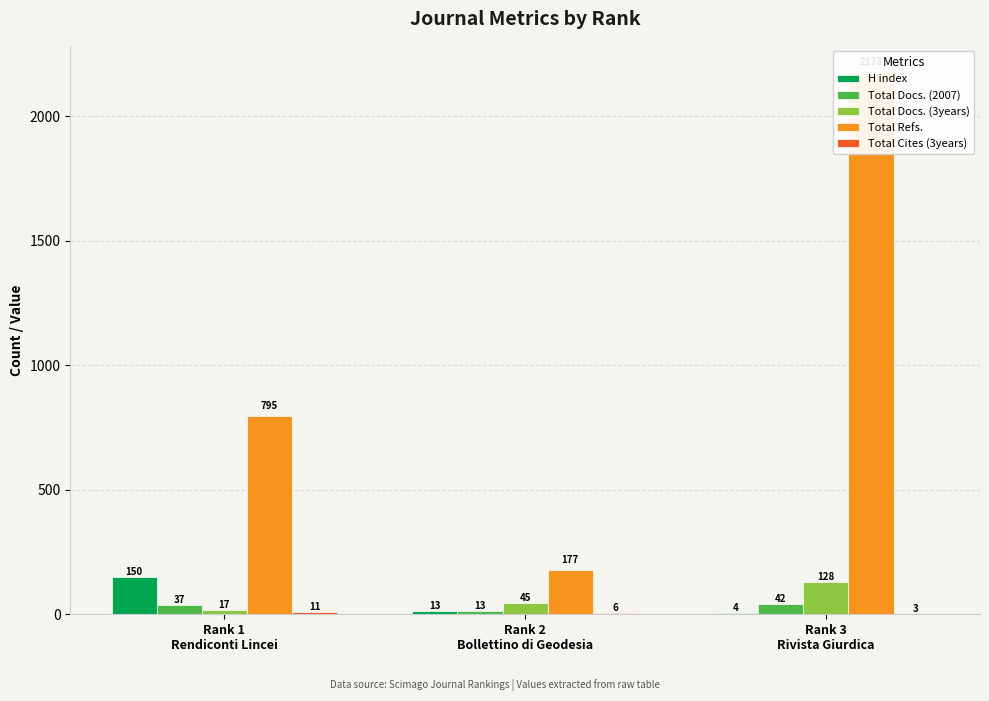

Which category has the highest value in the Total Cites (3years) series?

Rank 1
Rendiconti Lincei